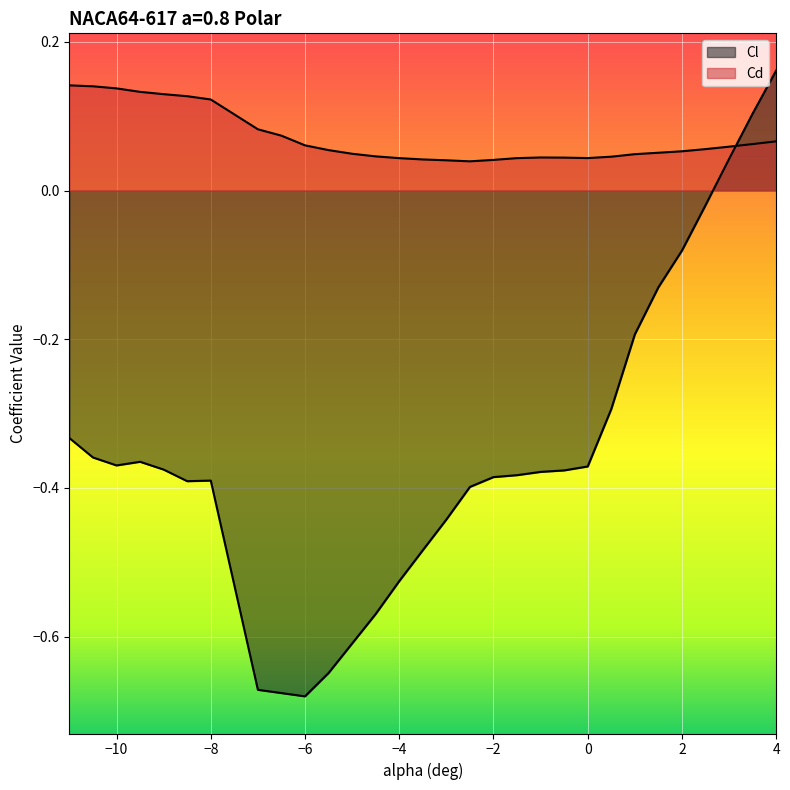

Reading left to right, list all the values displayed in this chart.

Cl: -11=-0.3	-10.5=-0.4	-10=-0.4	-9.5=-0.4	-9=-0.4	-8.5=-0.4	-8=-0.4	-7=-0.7	-6.5=-0.7	-6=-0.7	-5.5=-0.6	-5=-0.6	-4.5=-0.6	-4=-0.5	-3.5=-0.5	-3=-0.4	-2.5=-0.4	-2=-0.4	-1.5=-0.4	-1=-0.4	-0.5=-0.4	0=-0.4	0.5=-0.3	1=-0.2	1.5=-0.1	2=-0.1	2.5=-0.0	3=0.0	3.5=0.1	4=0.2
Cd: -11=0.1	-10.5=0.1	-10=0.1	-9.5=0.1	-9=0.1	-8.5=0.1	-8=0.1	-7=0.1	-6.5=0.1	-6=0.1	-5.5=0.1	-5=0.0	-4.5=0.0	-4=0.0	-3.5=0.0	-3=0.0	-2.5=0.0	-2=0.0	-1.5=0.0	-1=0.0	-0.5=0.0	0=0.0	0.5=0.0	1=0.0	1.5=0.1	2=0.1	2.5=0.1	3=0.1	3.5=0.1	4=0.1